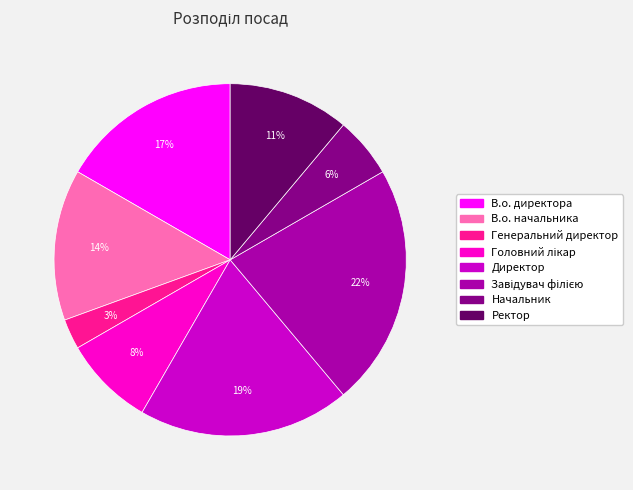

Is there any slice that represents more than half of the pie?

No